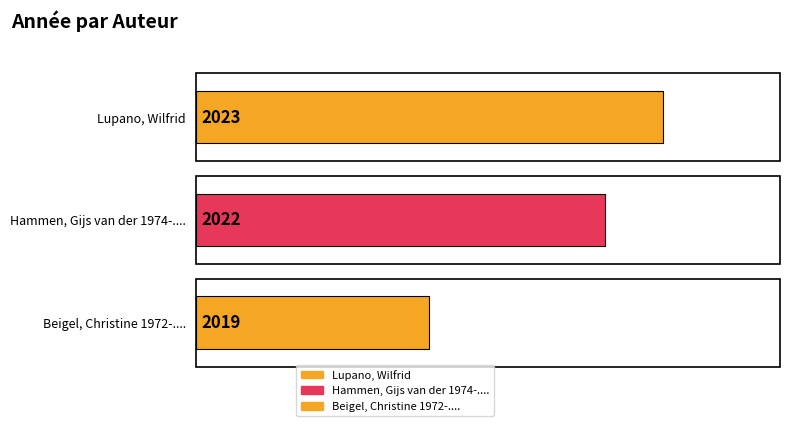

What is the difference between the maximum and minimum values?

4